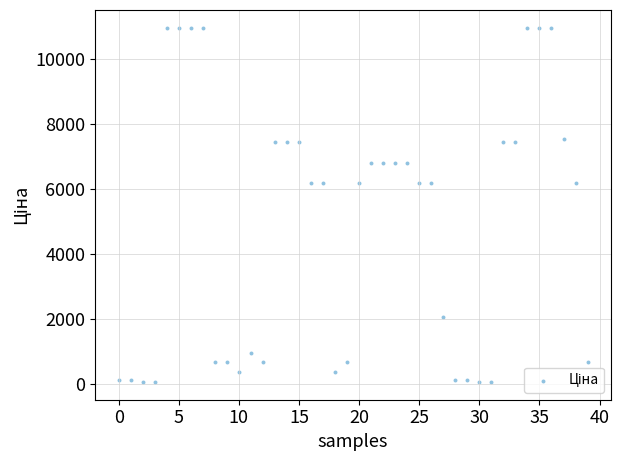

What is the range of Y values (max minus min)?

10908.5